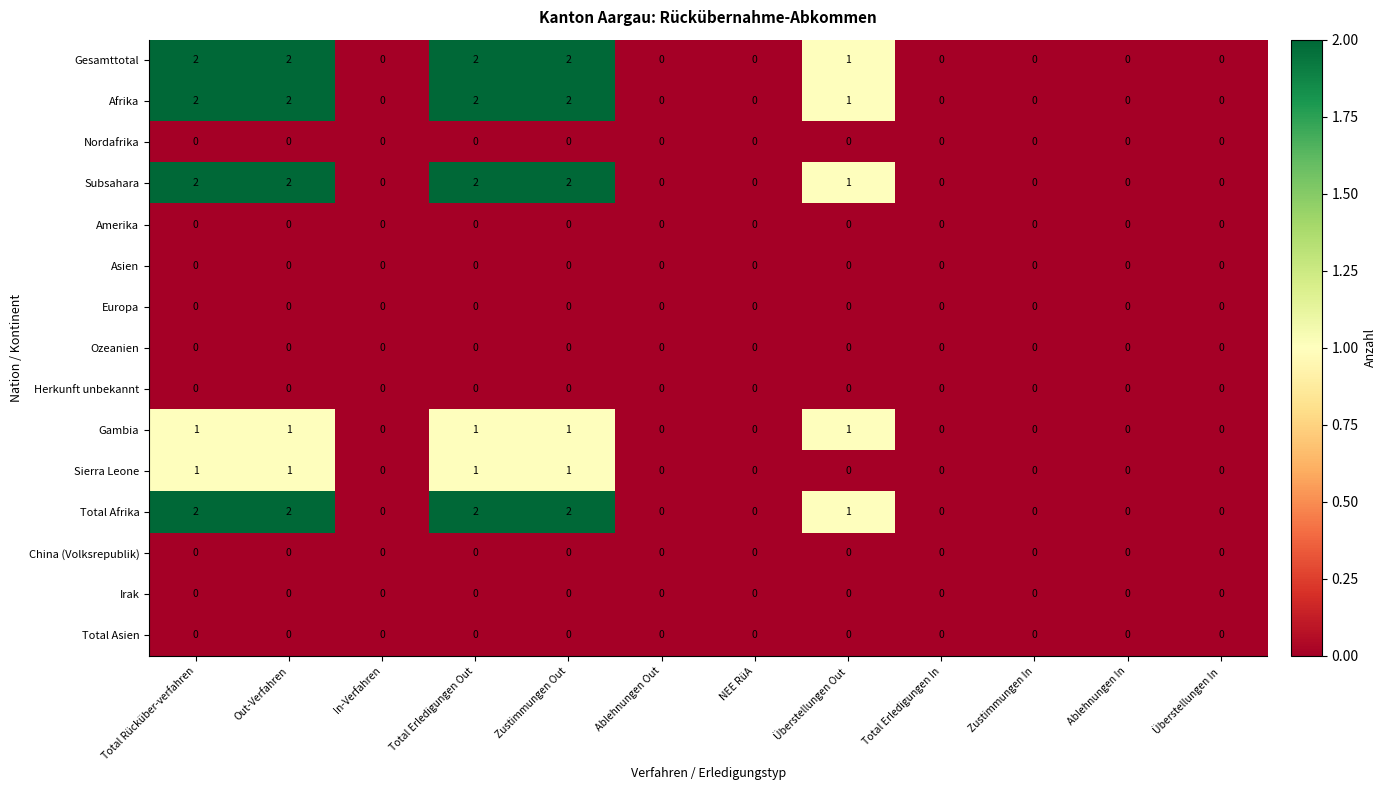

The value of Afrika at Ablehnungen In is -1. True or false?

False